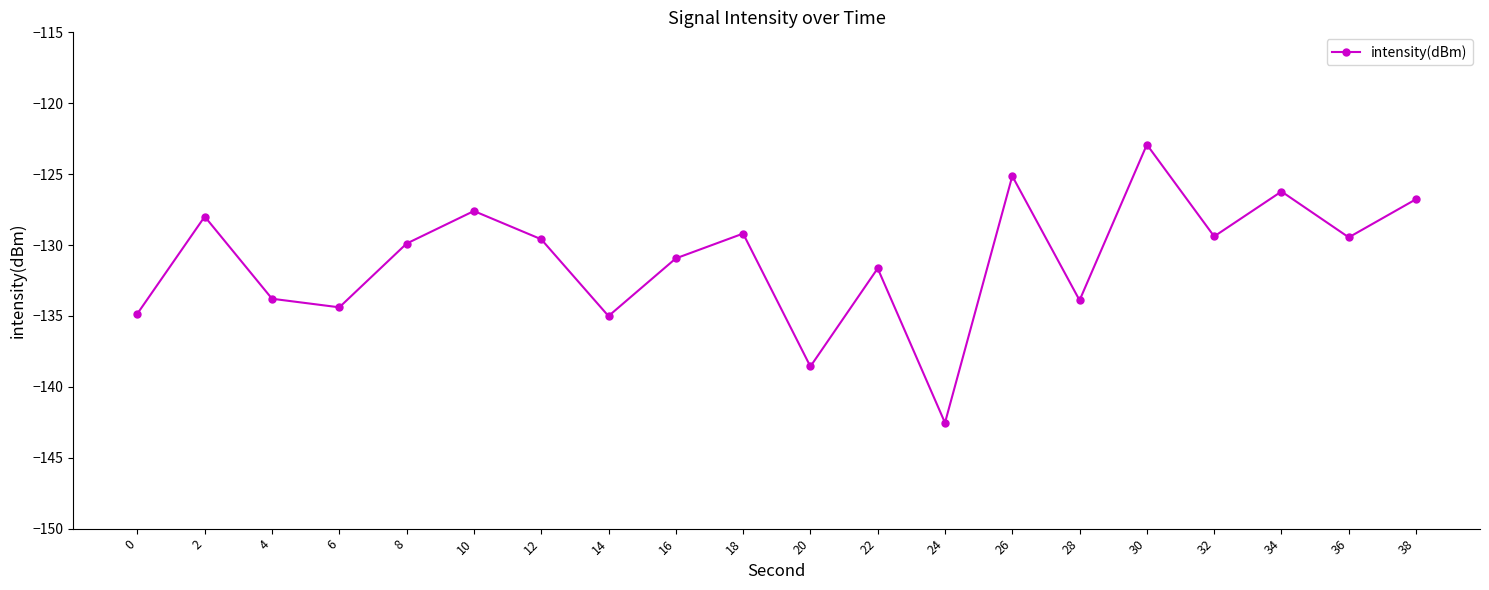

The value at 6 is -134.4. True or false?

True